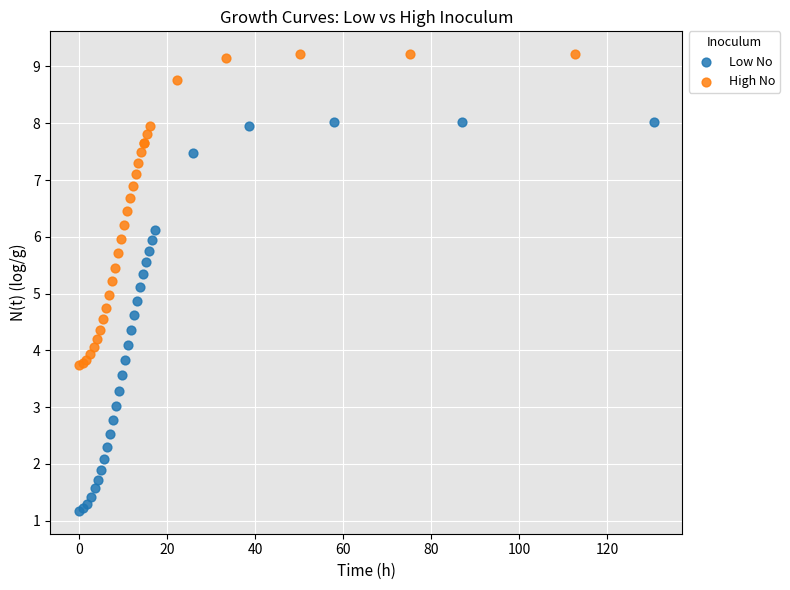

Which series reaches the maximum Y coordinate?

High No